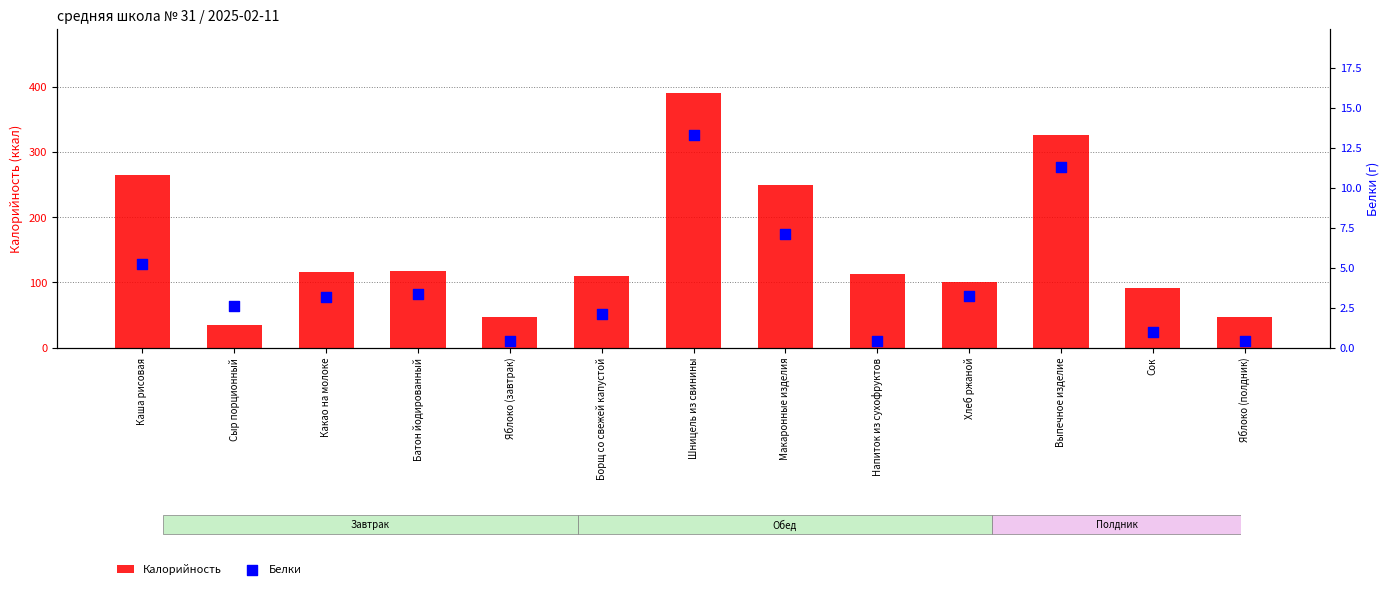

At which category is the sum across all series the highest?

Шницель из свинины